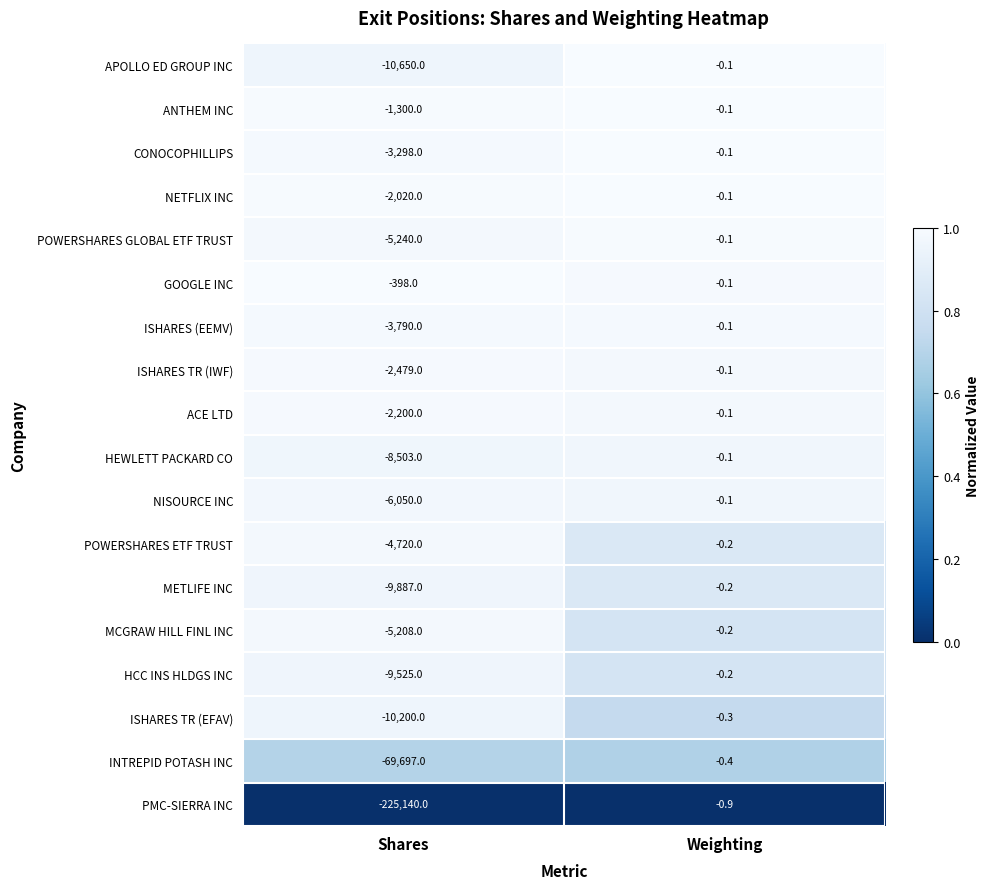

Which series has the largest total across all categories?

GOOGLE INC